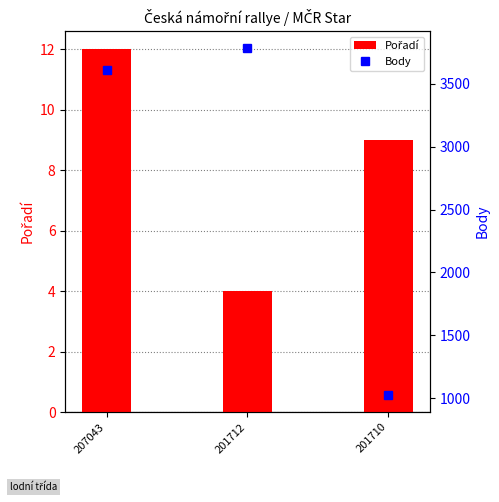

What is the sum of the Body values at 207043 and 201710?

4634